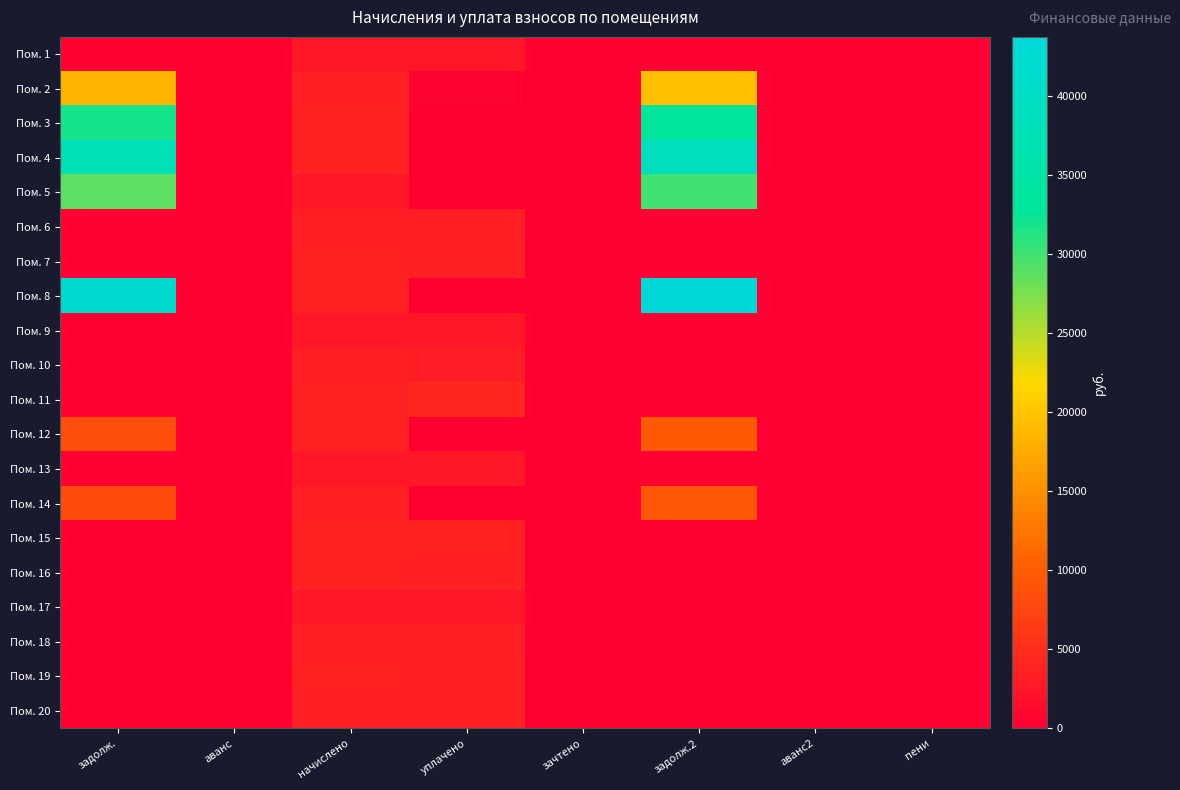

Reading left to right, what are all the values shown in this chart?

Пом. 1: задолж.=205.8	аванс=0.0	начислено=2469.5	уплачено=2448.5	зачтено=0.0	задолж.2=205.8	аванс2=0.0	пени=0.0
Пом. 2: задолж.=18398.4	аванс=0.0	начислено=3300.7	уплачено=500.0	зачтено=0.0	задолж.2=19424.8	аванс2=0.0	пени=0.0
Пом. 3: задолж.=31854.6	аванс=0.0	начислено=3636.4	уплачено=0.0	зачтено=0.0	задолж.2=33450.0	аванс2=0.0	пени=0.0
Пом. 4: задолж.=37664.8	аванс=0.0	начислено=3644.4	уплачено=0.0	зачтено=0.0	задолж.2=39351.0	аванс2=0.0	пени=0.0
Пом. 5: задолж.=28846.8	аванс=0.0	начислено=2477.5	уплачено=0.0	зачтено=0.0	задолж.2=30053.4	аванс2=0.0	пени=0.0
Пом. 6: задолж.=275.7	аванс=0.0	начислено=3308.6	уплачено=3280.5	зачтено=0.0	задолж.2=275.7	аванс2=0.0	пени=0.0
Пом. 7: задолж.=304.6	аванс=0.0	начислено=3636.4	уплачено=3576.5	зачтено=0.0	задолж.2=303.0	аванс2=0.0	пени=0.0
Пом. 8: задолж.=41968.4	аванс=0.0	начислено=3604.4	уплачено=0.0	зачтено=0.0	задолж.2=43723.8	аванс2=0.0	пени=0.0
Пом. 9: задолж.=0.5	аванс=0.0	начислено=2461.6	уплачено=2461.7	зачтено=0.0	задолж.2=0.0	аванс2=0.0	пени=2.7
Пом. 10: задолж.=0.0	аванс=0.0	начислено=3332.6	уплачено=3208.1	зачтено=0.0	задолж.2=124.6	аванс2=0.0	пени=0.0
Пом. 11: задолж.=302.4	аванс=0.0	начислено=3628.3	уплачено=4140.4	зачтено=0.0	задолж.2=302.4	аванс2=0.0	пени=19.4
Пом. 12: задолж.=8459.2	аванс=0.0	начислено=3596.4	уплачено=0.0	зачтено=0.0	задолж.2=9571.5	аванс2=0.0	пени=0.0
Пом. 13: задолж.=203.8	аванс=0.0	начислено=2445.6	уплачено=2607.8	зачтено=0.0	задолж.2=203.8	аванс2=0.0	пени=0.0
Пом. 14: задолж.=8225.2	аванс=0.0	начислено=3292.7	уплачено=0.0	зачтено=0.0	задолж.2=9256.2	аванс2=0.0	пени=0.0
Пом. 15: задолж.=303.0	аванс=0.0	начислено=3636.4	уплачено=3605.4	зачтено=0.0	задолж.2=303.0	аванс2=0.0	пени=0.0
Пом. 16: задолж.=299.7	аванс=0.0	начислено=3596.4	уплачено=3565.8	зачтено=0.0	задолж.2=299.7	аванс2=0.0	пени=0.0
Пом. 17: задолж.=204.5	аванс=0.0	начислено=2453.5	уплачено=2432.7	зачтено=0.0	задолж.2=204.5	аванс2=0.0	пени=0.0
Пом. 18: задолж.=279.1	аванс=0.0	начислено=3348.6	уплачено=3320.1	зачтено=0.0	задолж.2=279.1	аванс2=0.0	пени=0.0
Пом. 19: задолж.=301.0	аванс=0.0	начислено=3612.4	уплачено=3581.6	зачтено=0.0	задолж.2=301.0	аванс2=0.0	пени=0.0
Пом. 20: задолж.=297.7	аванс=0.0	начислено=3572.4	уплачено=3542.0	зачтено=0.0	задолж.2=297.7	аванс2=0.0	пени=0.0